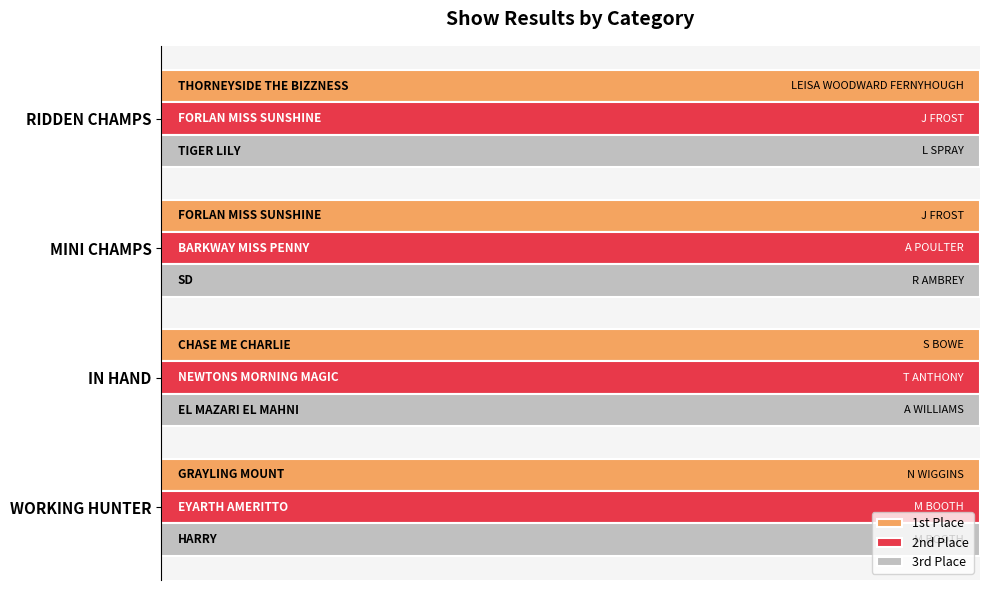

How many groups of bars are there?

4